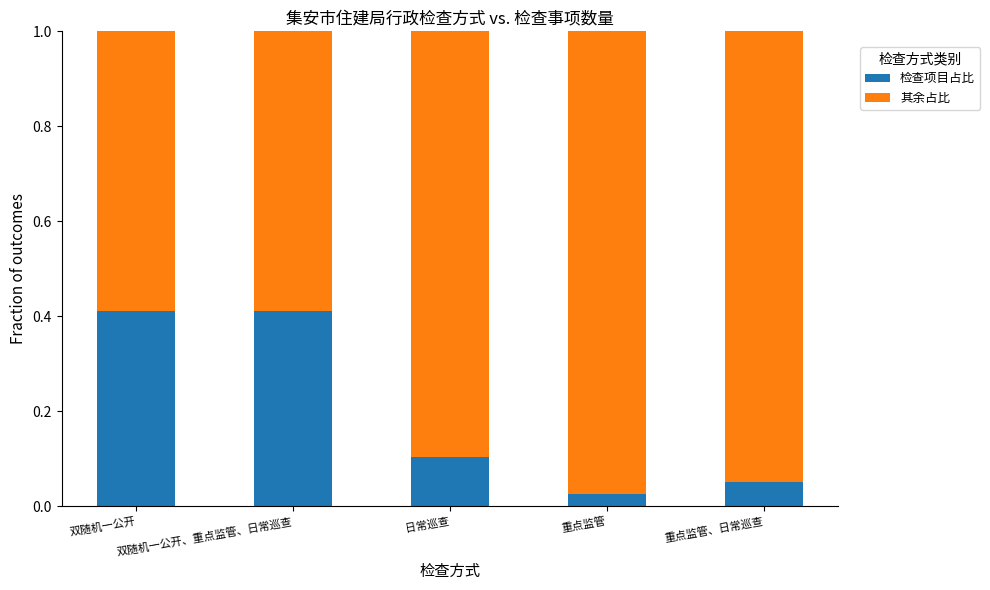

Between 双随机一公开、重点监管、日常巡查 and 重点监管、日常巡查, which series saw the biggest shift?

其余占比